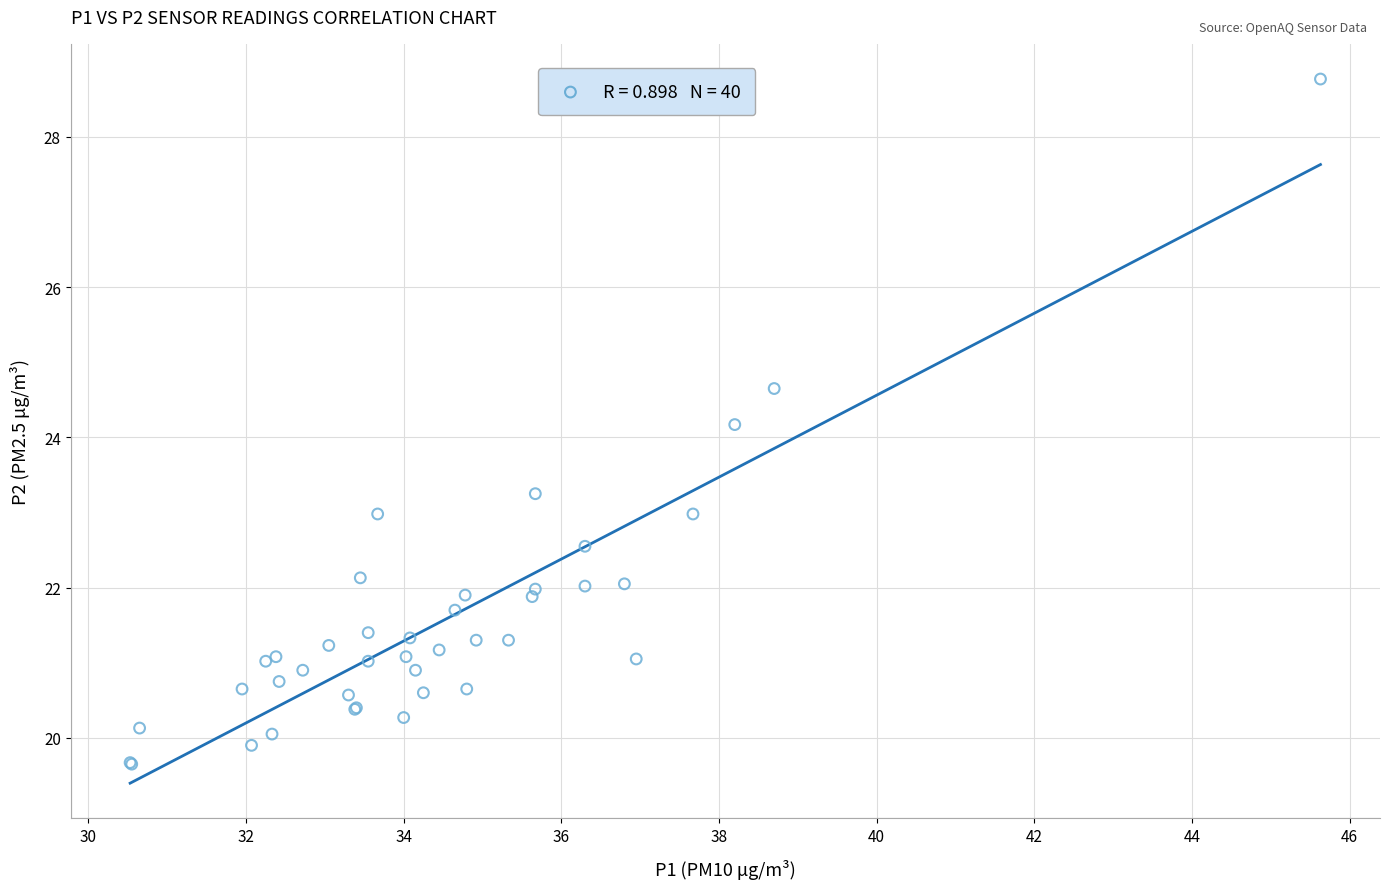

What Y value in the scatter plot is closest to 24?

24.2